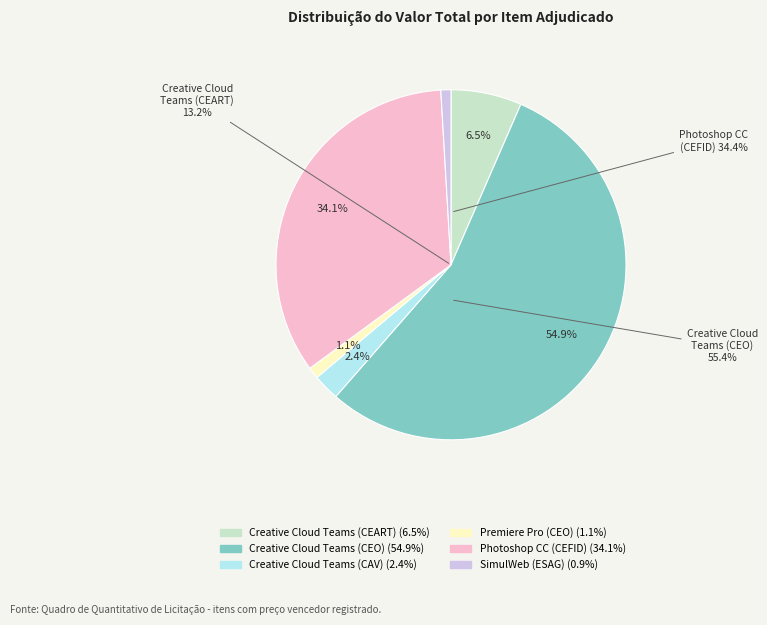

Which slice is the largest?

Creative Cloud Teams (CEO)